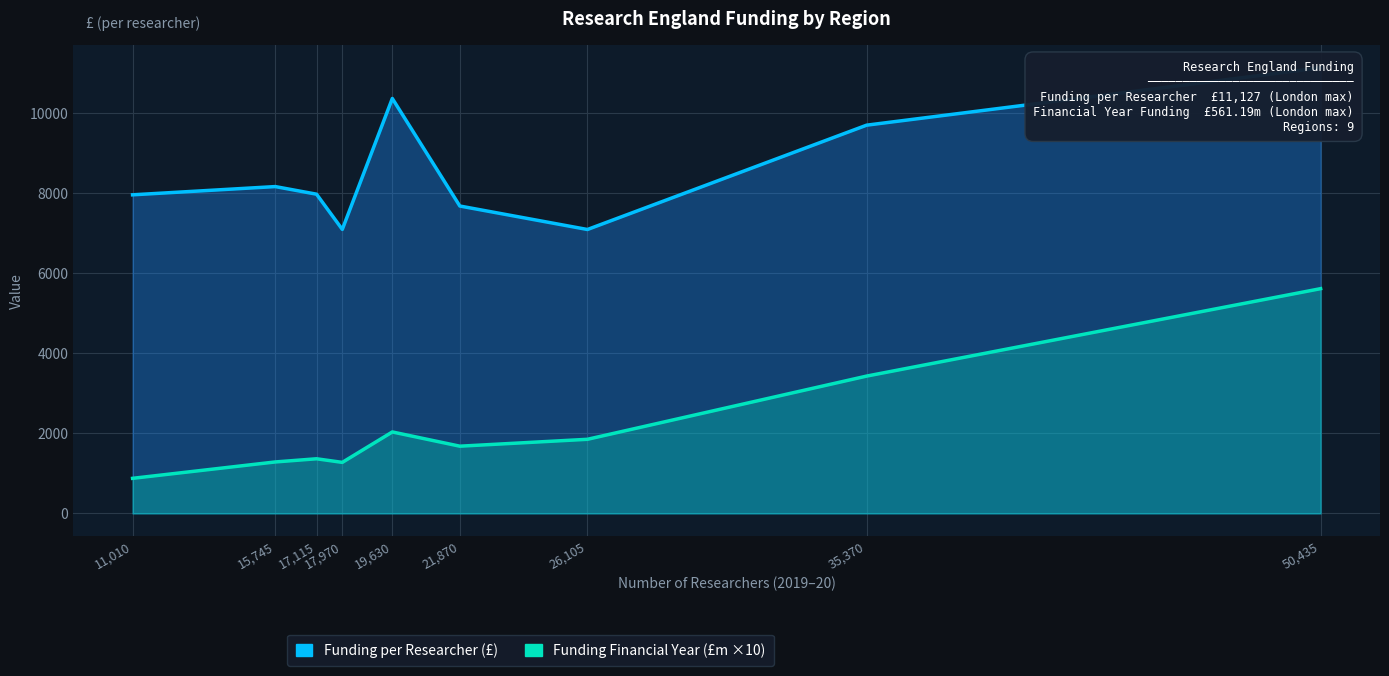

Rank the series by their average value, from highest to lowest.

Funding per Researcher (£), Funding Financial Year (£m ×10)